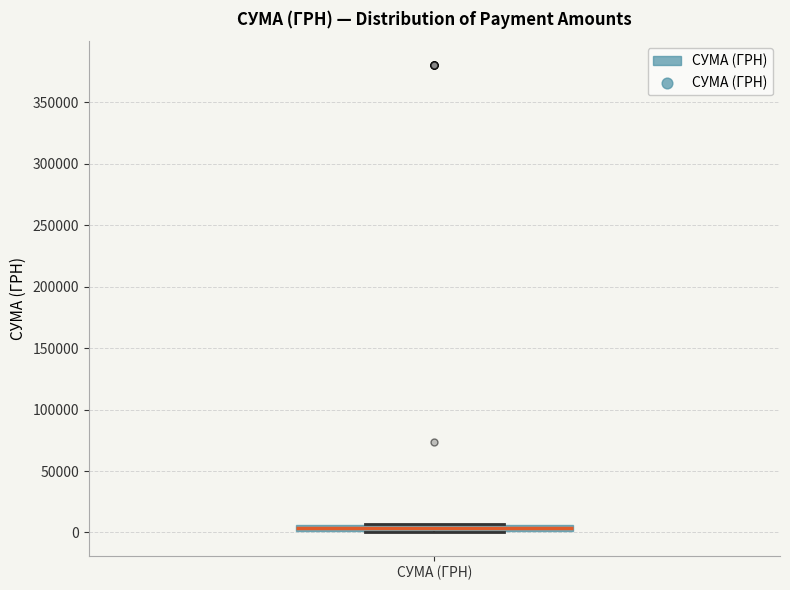

Where is the lower edge of the box for СУМА (ГРН) on the y-axis? The values are not printed on the chart, so give them approximately, as read against the axis.

0